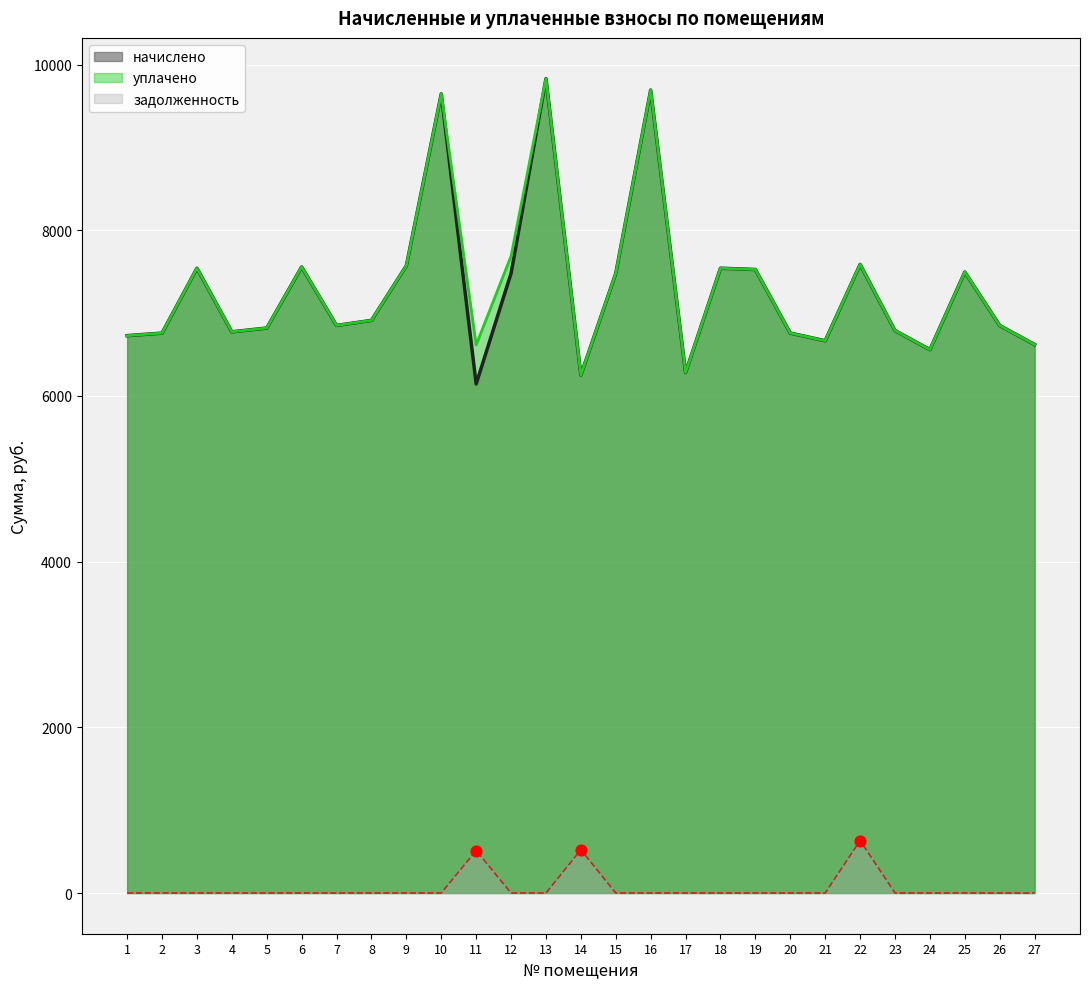

Which series reaches the maximum Y coordinate?

начислено